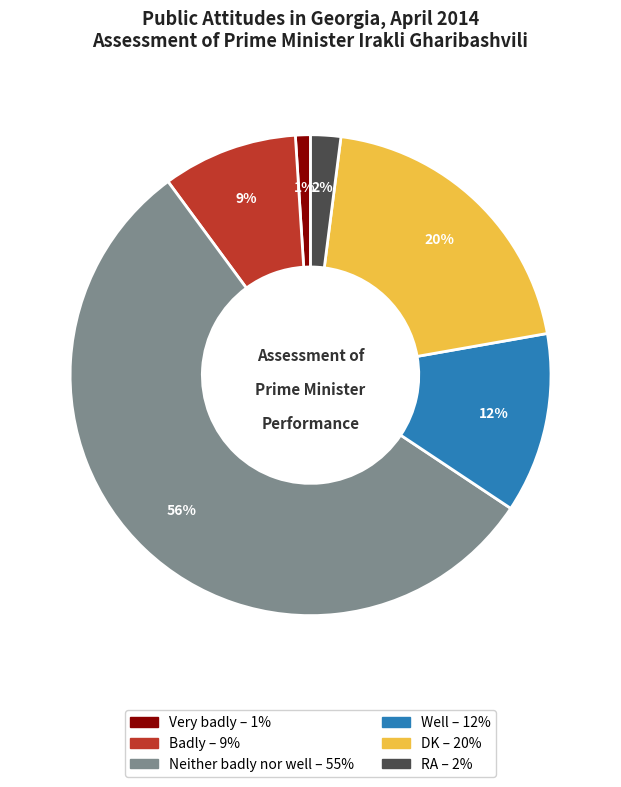

Is there a majority slice in this chart?

Yes